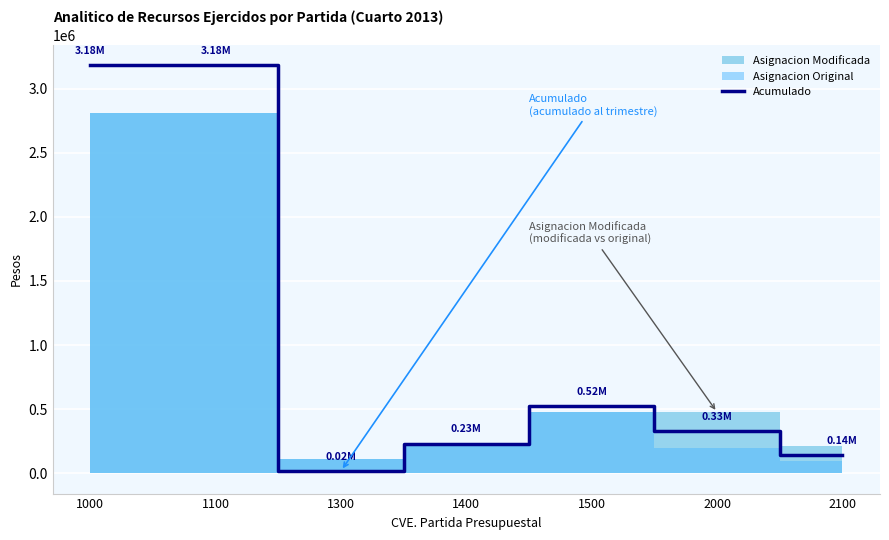

What is the maximum value shown in the chart?

3181891.0